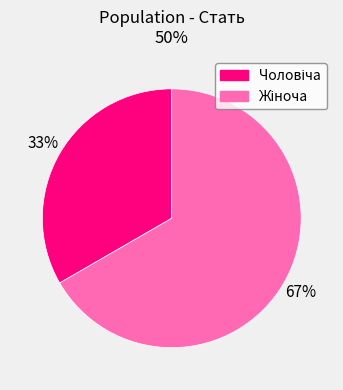

To the nearest percent, what is the combined percentage of Жіноча and Чоловіча?

100%